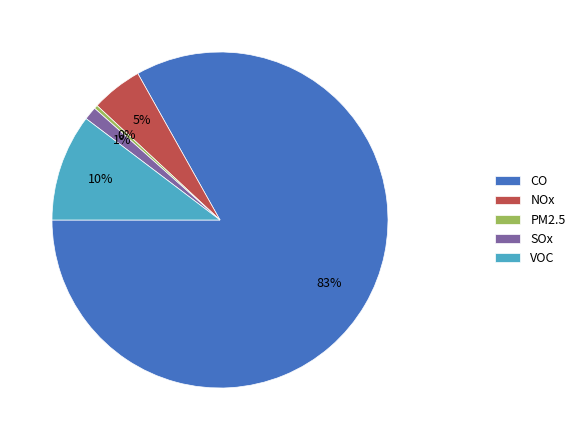

Is there any slice that represents more than half of the pie?

Yes